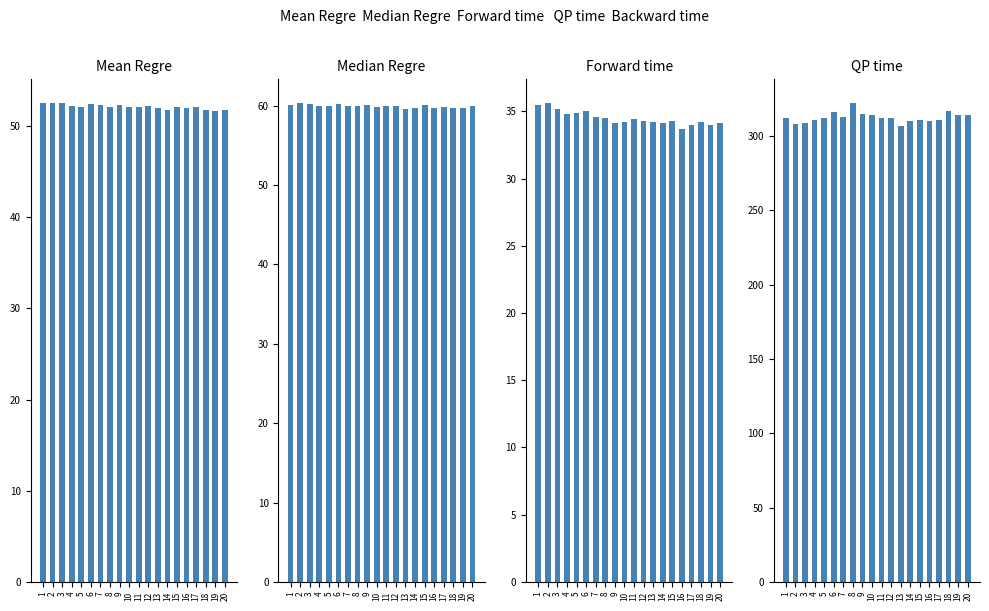

What is the maximum value for -0.5ft?

60.3